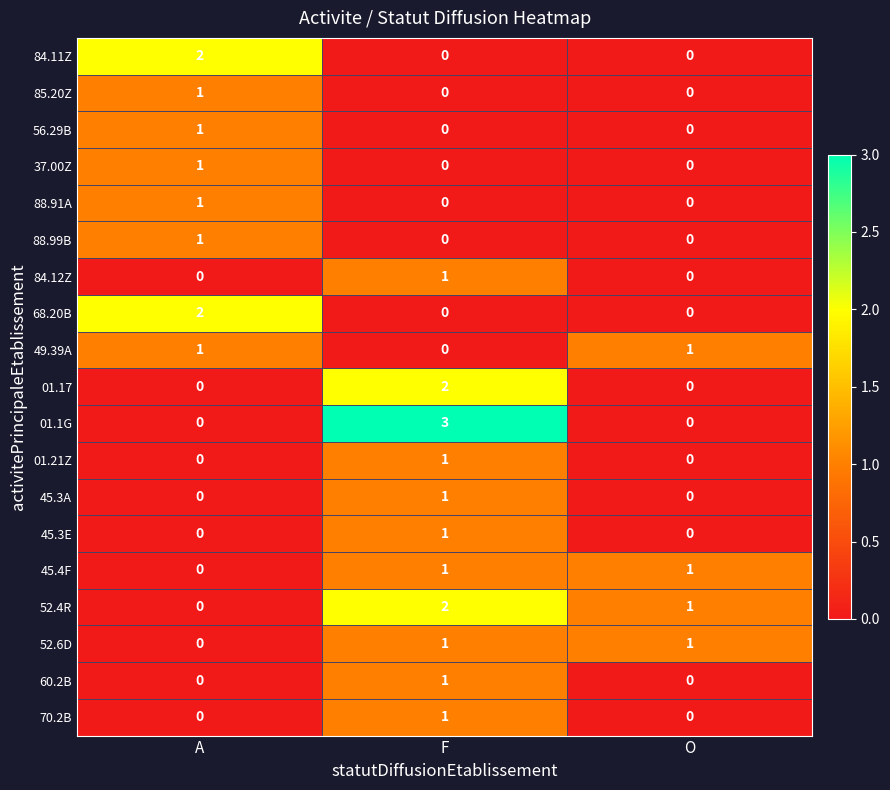

Which series has the widest spread of values?

01.1G